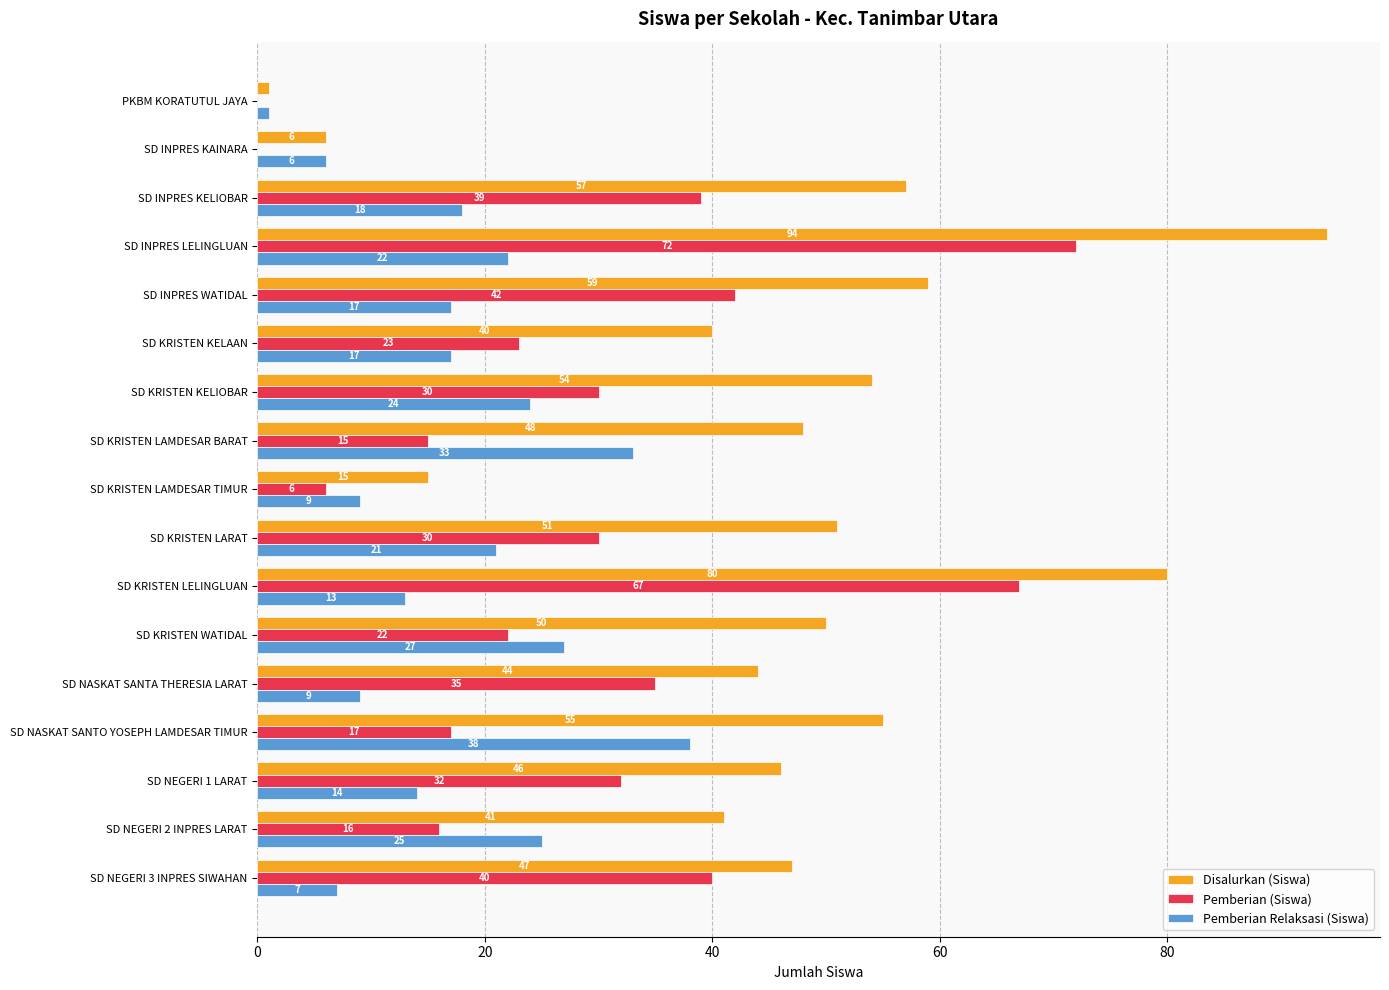

What is the sum of the Pemberian (Siswa) values at SD NEGERI 1 LARAT and SD INPRES WATIDAL?

74